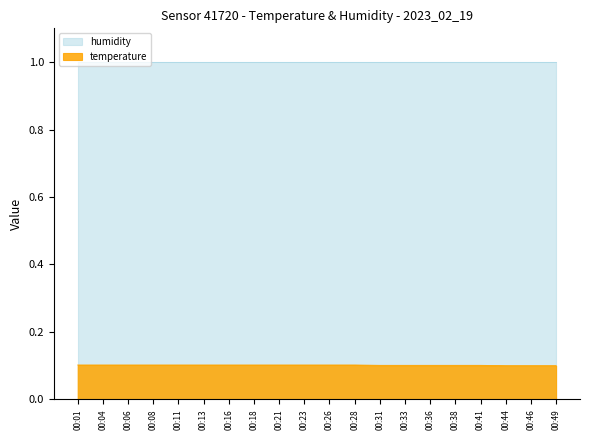

Is the value of temperature at 00:26 greater than the value of humidity at 00:23?

No